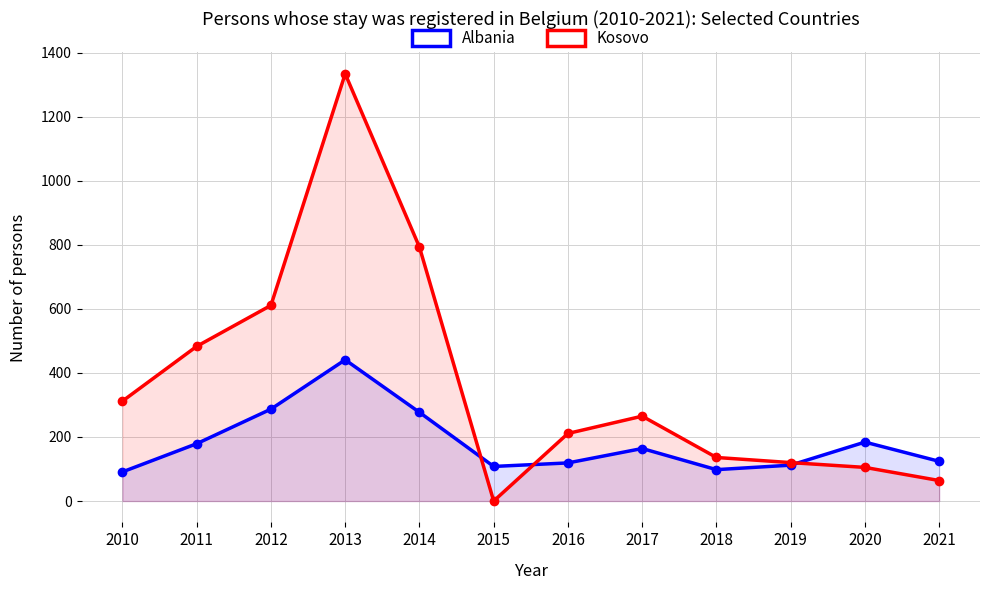

Where is the first local minimum for Kosovo?

2015